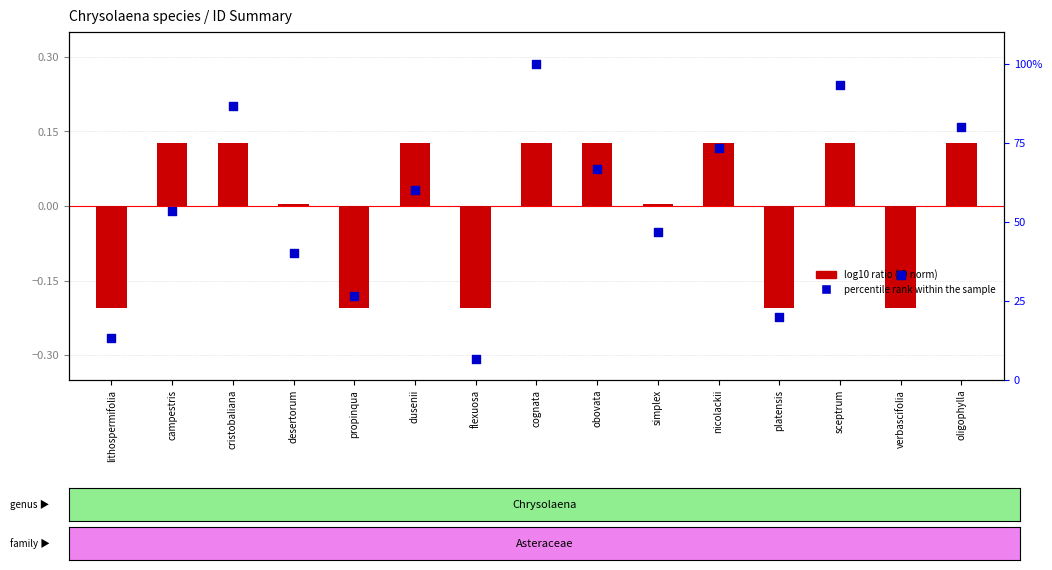

Which series reaches the maximum Y coordinate?

percentile rank within the sample